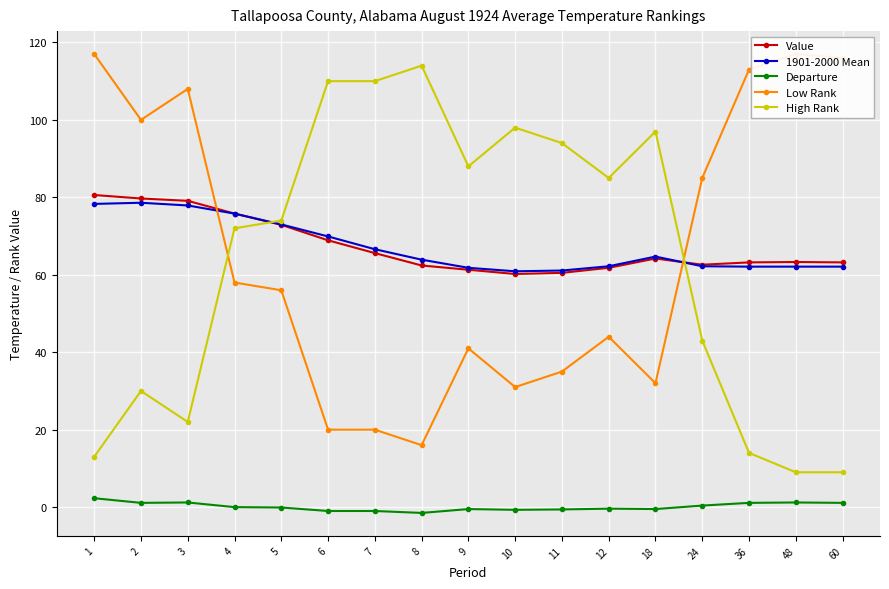

True or false: Value and 1901-2000 Mean intersect in this chart.

True